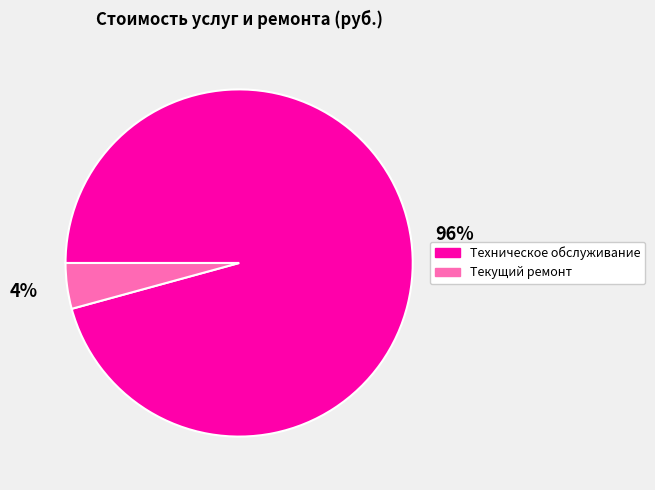

Rank the categories by value from lowest to highest.

Текущий ремонт, Техническое обслуживание